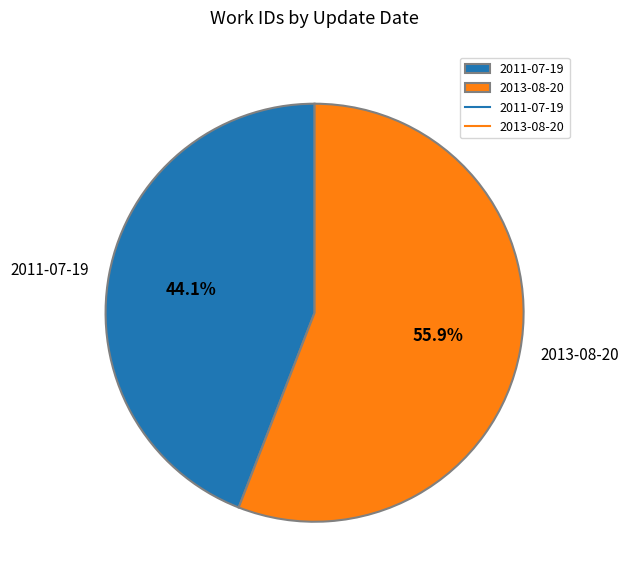

How many segments does this pie chart have?

2